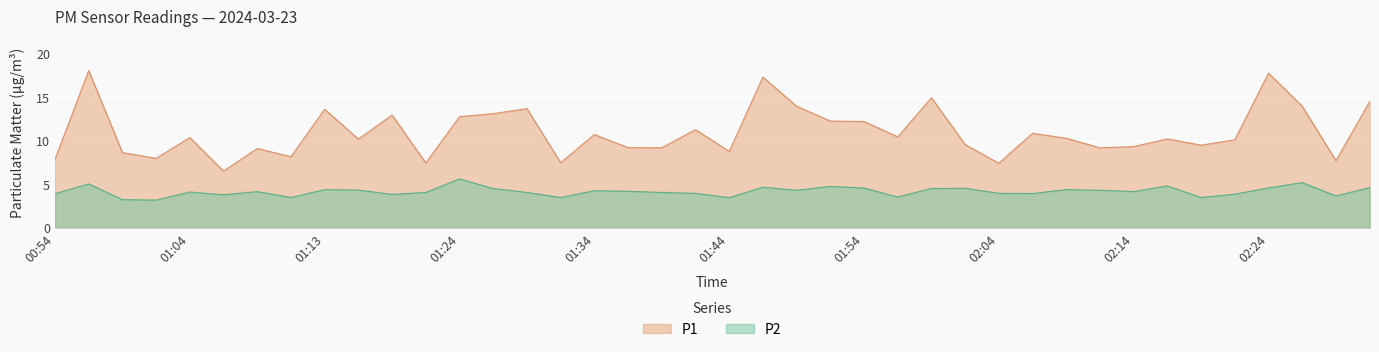

Between 02:14 and 01:19, which is larger?

01:19